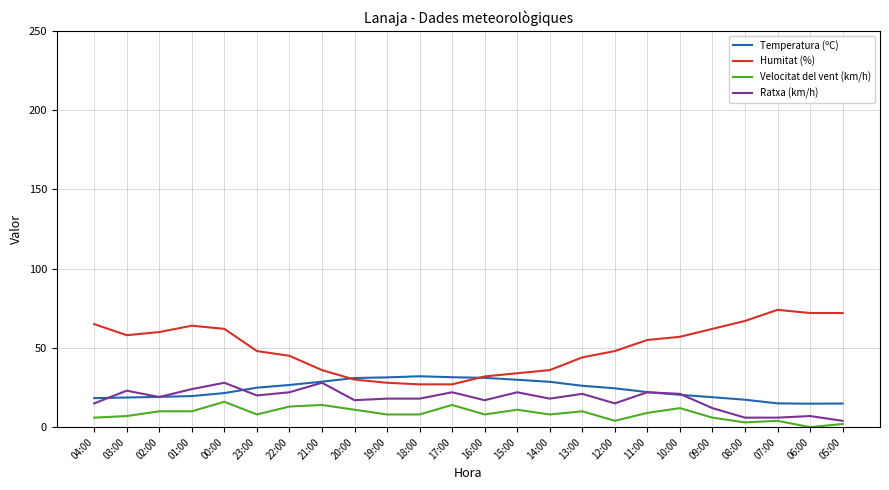

What is the difference between the maximum and minimum values in the Velocitat del vent (km/h) series?

16.0